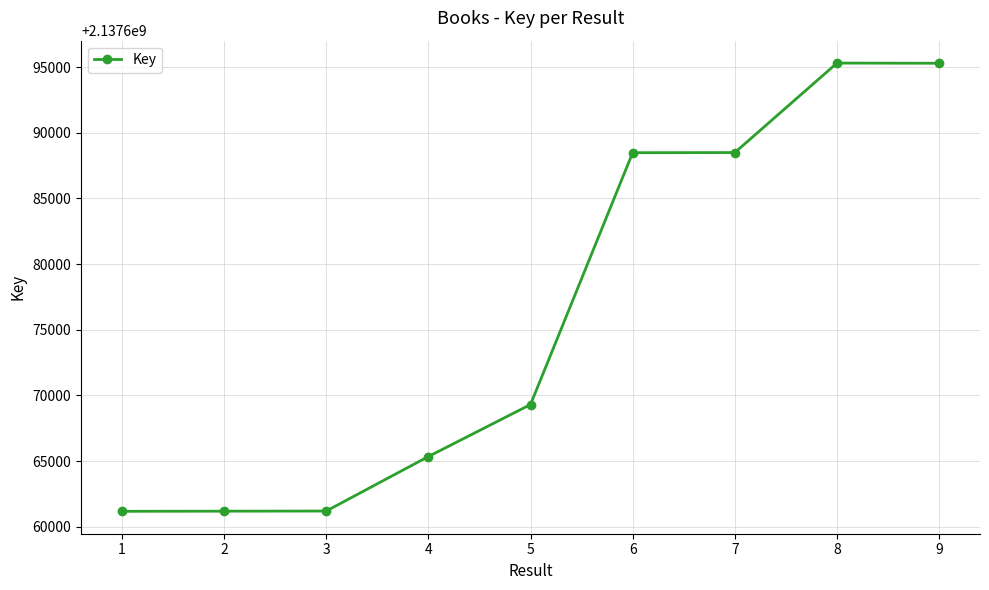

How many data points does each series have?

9